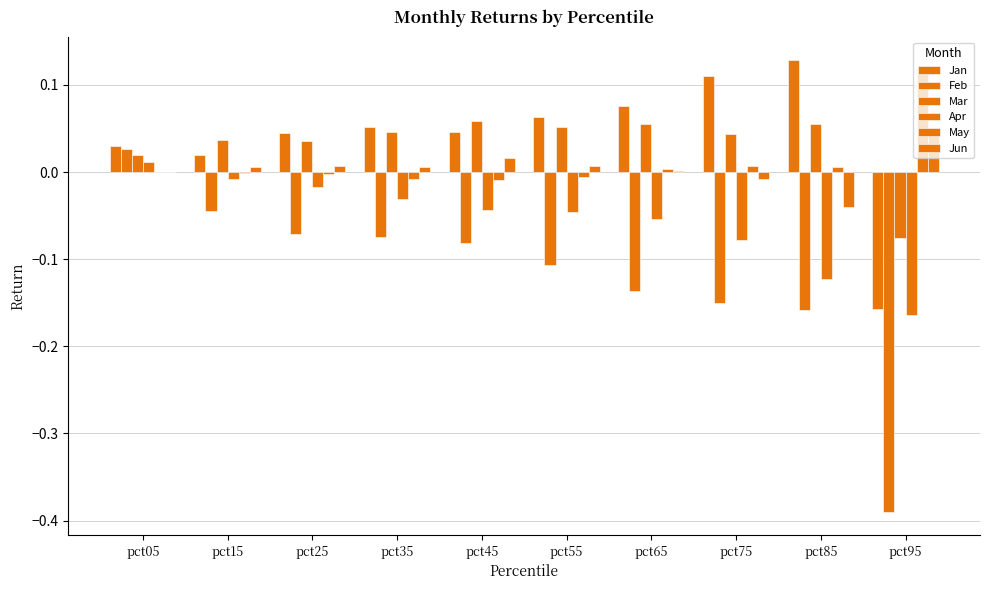

Where is Apr nearest to the value 0?

pct15